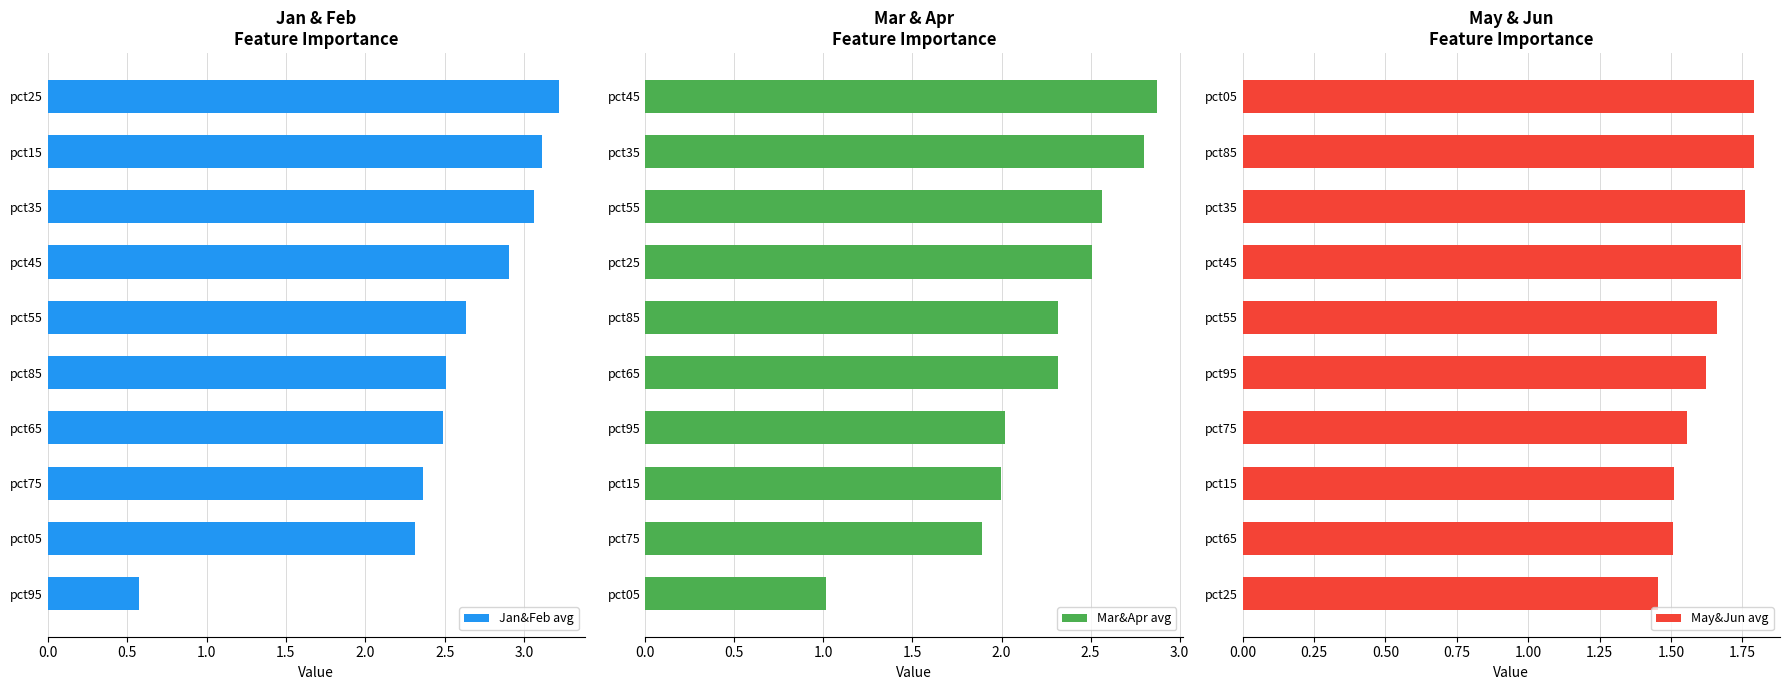

What is the sum of all May&Jun avg values?

16.4